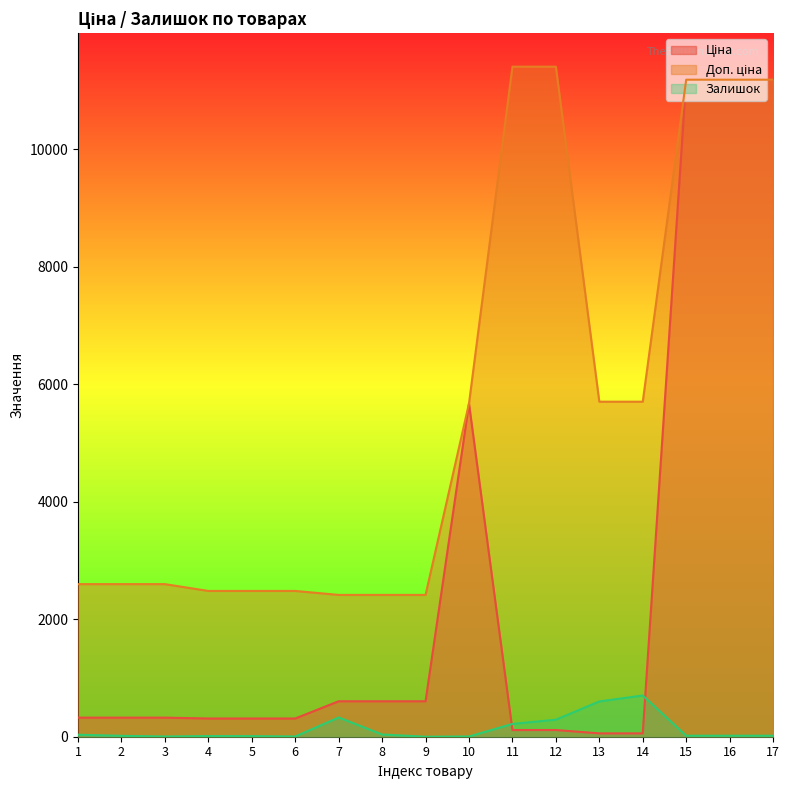

What is the sum of all Залишок values?

2310.0